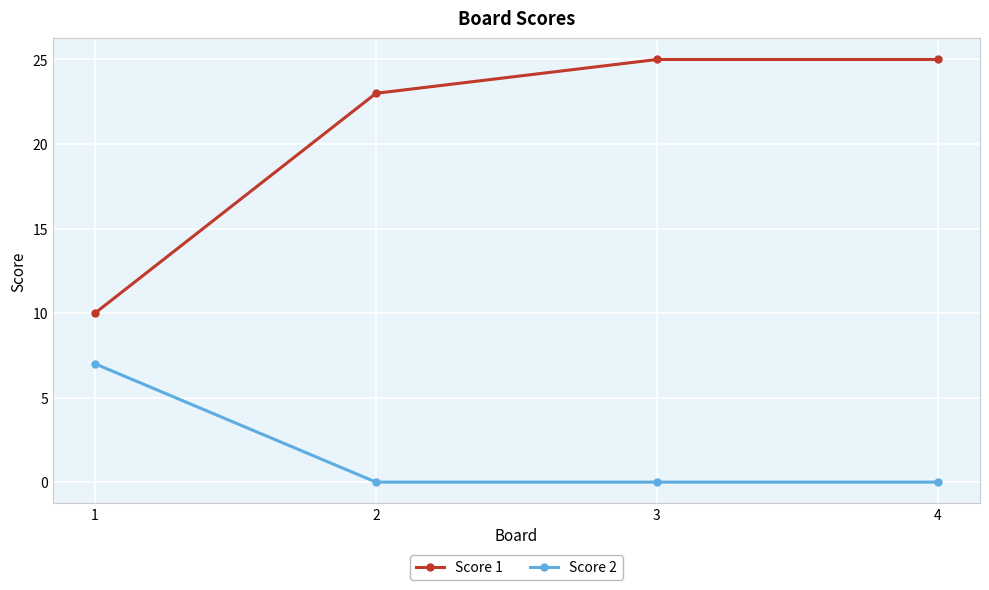

List the series in order of their overall mean, highest first.

Score 1, Score 2